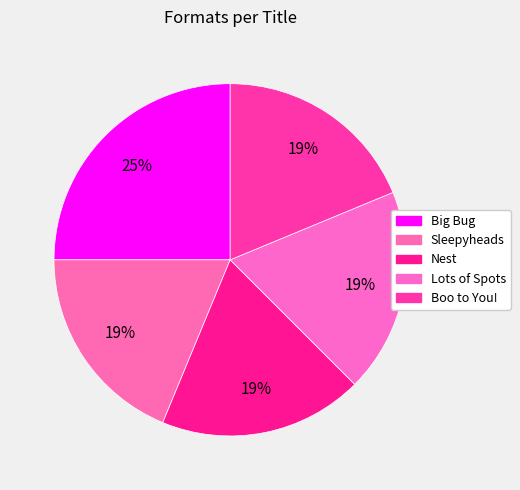

How many slices are in this pie chart?

5